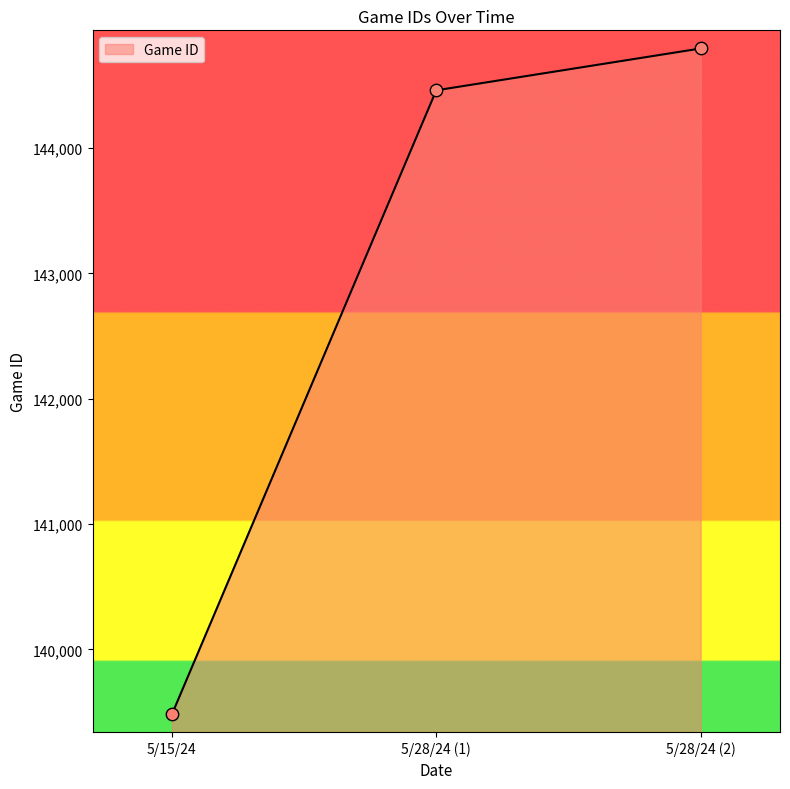

What is the change in value from 5/15/24 to 5/28/24 (2)?

+5316